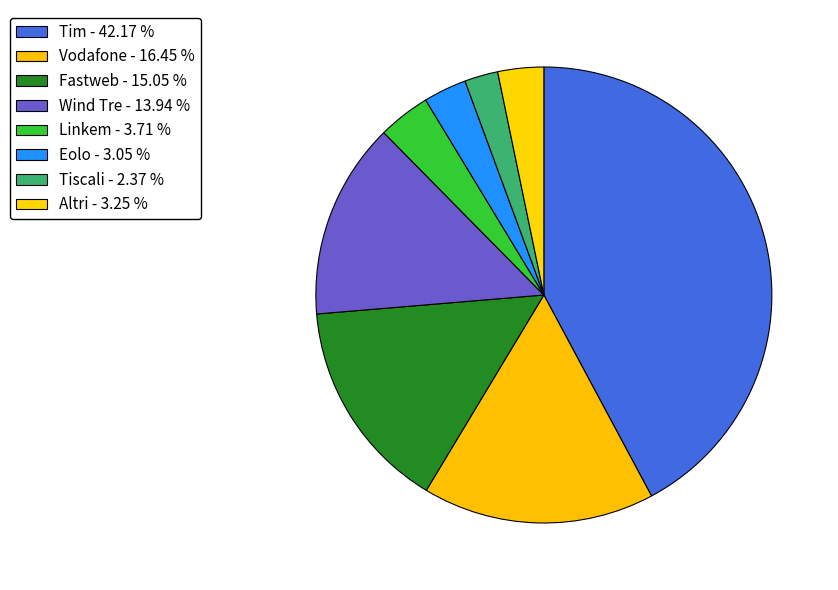

Does Linkem account for over 50% of the chart?

No